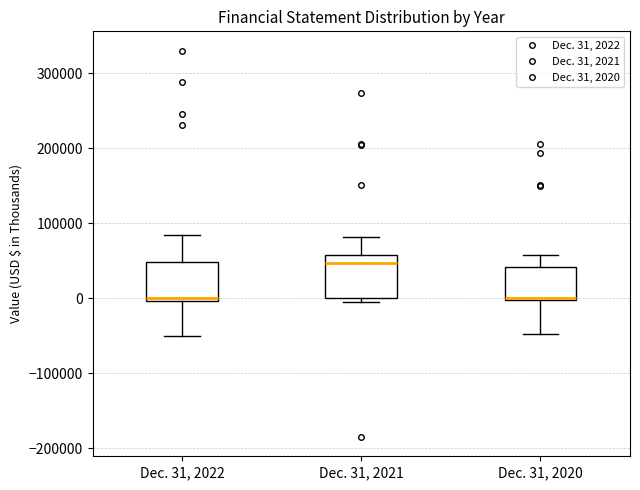

Where is the lower edge of the box for Dec. 31, 2021 on the y-axis? The values are not printed on the chart, so give them approximately, as read against the axis.

0